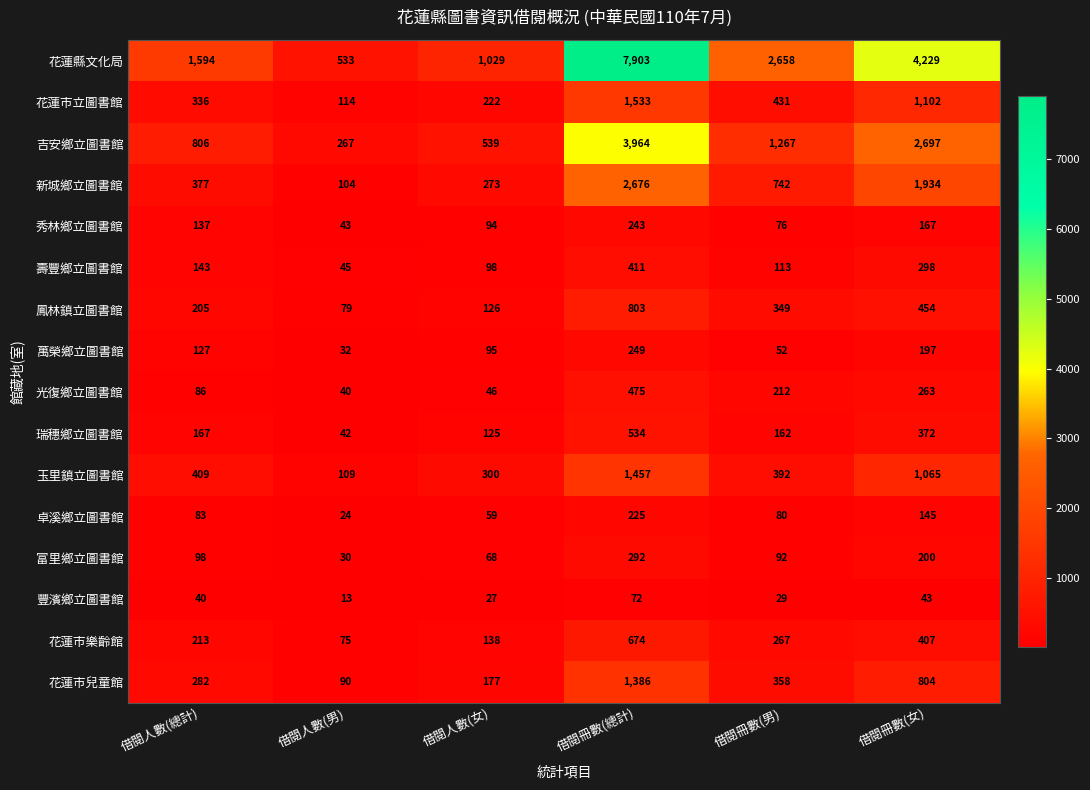

What is the total value across all series at 借閱人數(男)?

1640